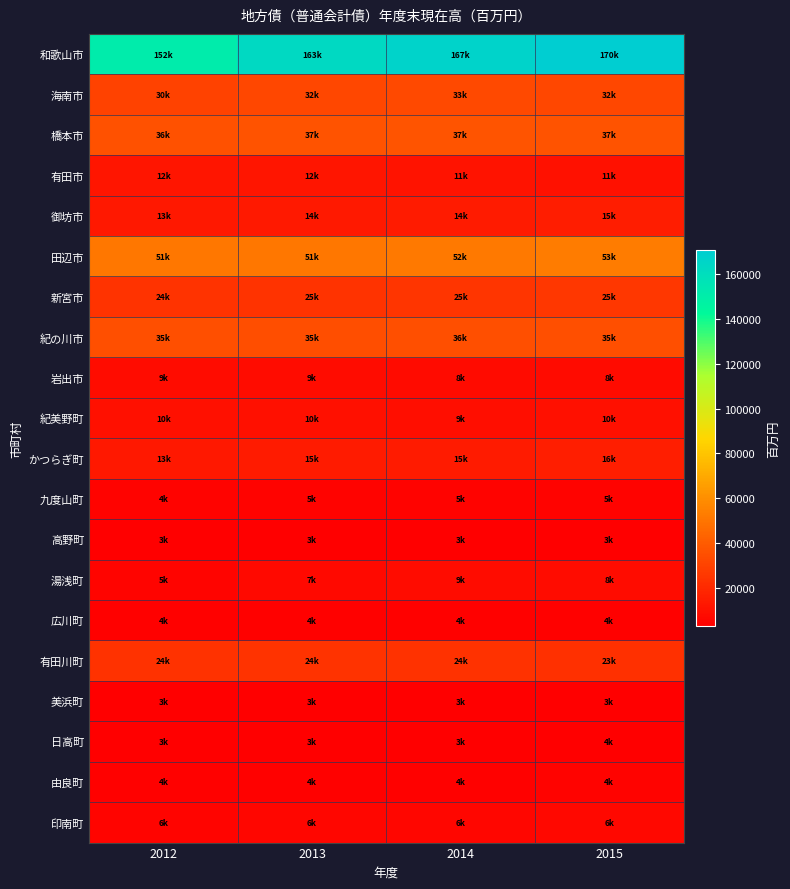

Reading right to left, what are all the values shown in this chart?

和歌山市: 2015=170489.9	2014=166592.0	2013=162675.9	2012=151517.6
海南市: 2015=31992.7	2014=33045.0	2013=32066.9	2012=30180.8
橋本市: 2015=36940.7	2014=37289.0	2013=36890.3	2012=36430.9
有田市: 2015=10582.8	2014=11242.0	2013=11772.5	2012=12214.8
御坊市: 2015=14861.7	2014=14311.0	2013=13886.5	2012=13097.3
田辺市: 2015=52810.7	2014=51999.0	2013=51316.1	2012=51138.7
新宮市: 2015=25383.1	2014=24692.0	2013=24562.9	2012=24156.7
紀の川市: 2015=35457.9	2014=35657.0	2013=34834.3	2012=35145.1
岩出市: 2015=7926.7	2014=8314.0	2013=8627.3	2012=8947.9
紀美野町: 2015=9652.0	2014=9451.0	2013=9761.9	2012=10108.6
かつらぎ町: 2015=16070.0	2014=14726.0	2013=14611.9	2012=13413.4
九度山町: 2015=4833.0	2014=4751.0	2013=4956.7	2012=4493.2
高野町: 2015=3301.6	2014=3261.0	2013=3172.0	2012=3146.5
湯浅町: 2015=8463.0	2014=8567.0	2013=7089.8	2012=5196.5
広川町: 2015=3872.4	2014=3996.0	2013=4095.3	2012=3980.5
有田川町: 2015=22949.5	2014=23550.0	2013=24349.4	2012=23942.3
美浜町: 2015=3089.1	2014=3149.0	2013=3215.7	2012=3212.4
日高町: 2015=3562.6	2014=3463.0	2013=3477.4	2012=3347.1
由良町: 2015=4421.7	2014=4357.0	2013=4295.2	2012=3794.8
印南町: 2015=6382.7	2014=6088.0	2013=5813.6	2012=5678.4